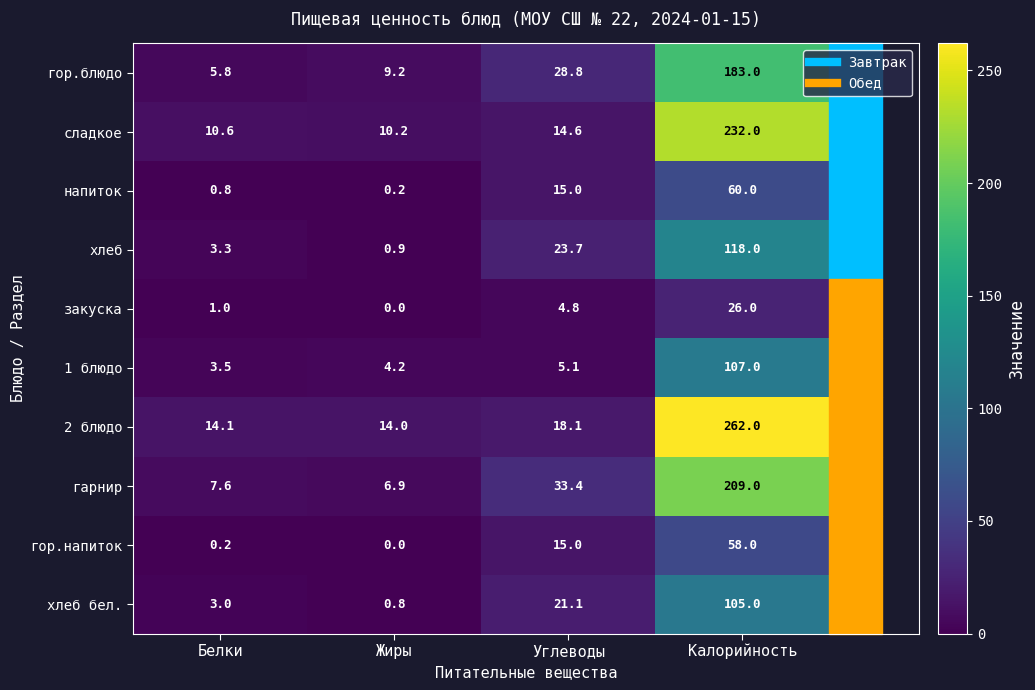

Rank the series by their maximum value, from highest to lowest.

2 блюдо, сладкое, гарнир, гор.блюдо, хлеб, 1 блюдо, хлеб бел., напиток, гор.напиток, закуска